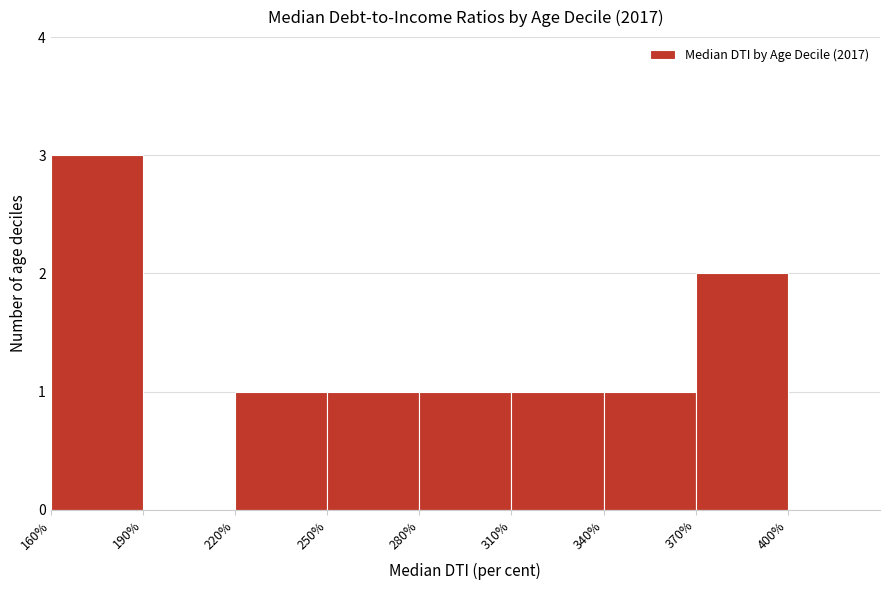

Which range on the x-axis has the tallest bar?

160 to 190